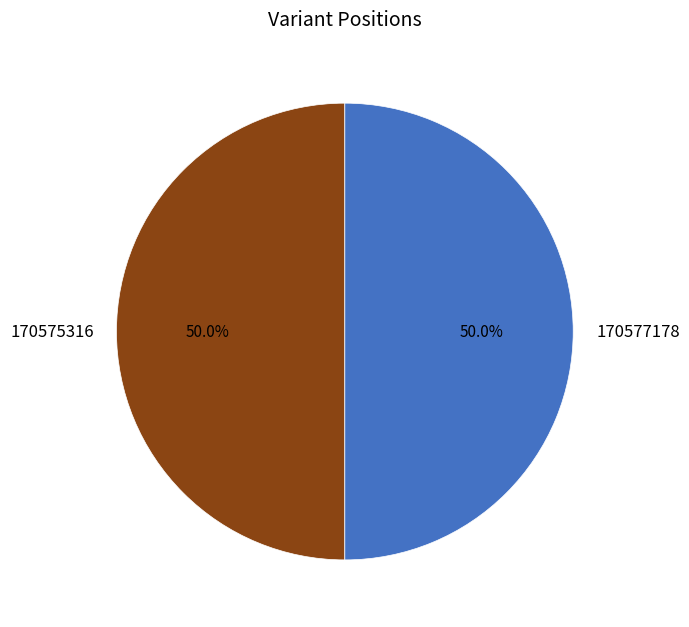

Approximately how many times larger is the value at 170577178 compared to 170575316?

1.0